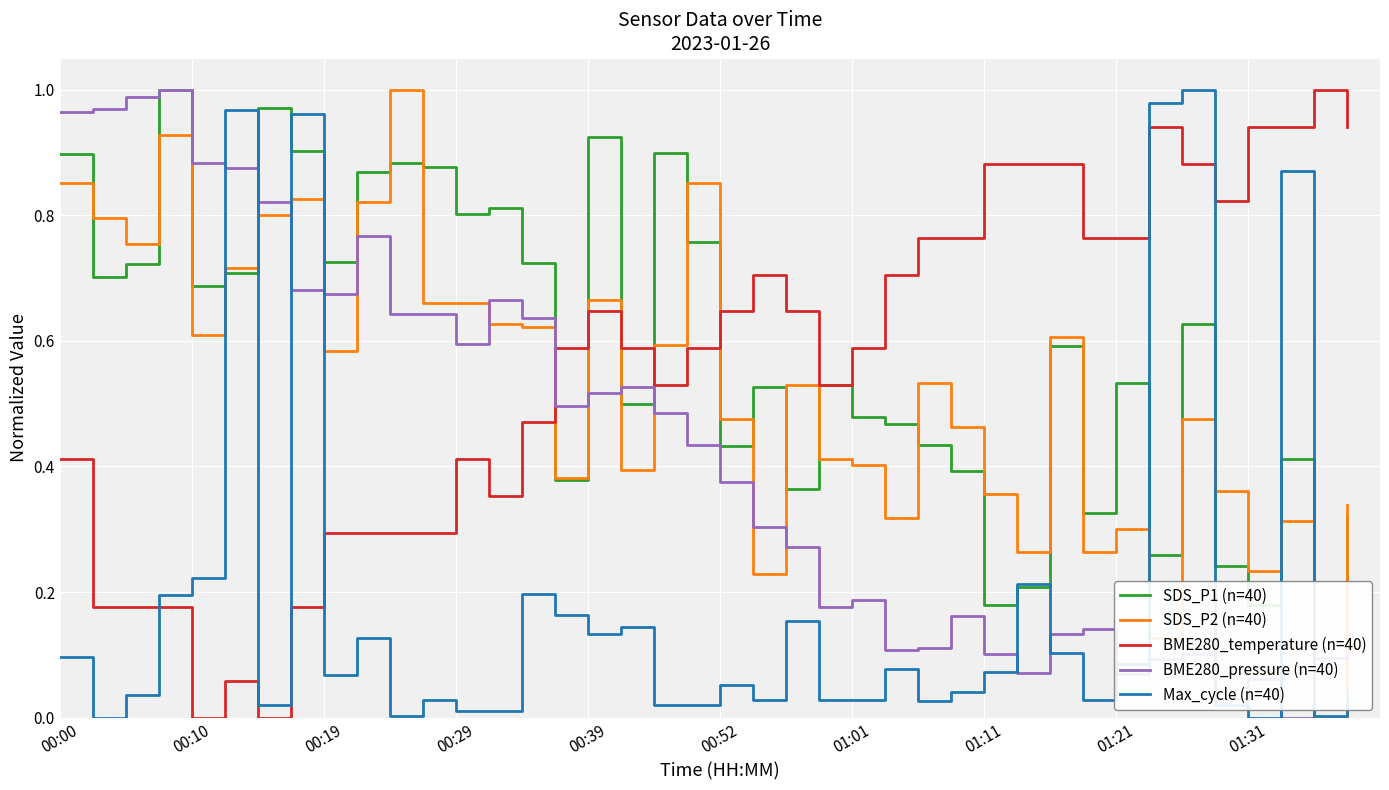

After their last crossing, which series has the higher values: BME280_temperature (n=40) or SDS_P2 (n=40)?

BME280_temperature (n=40)